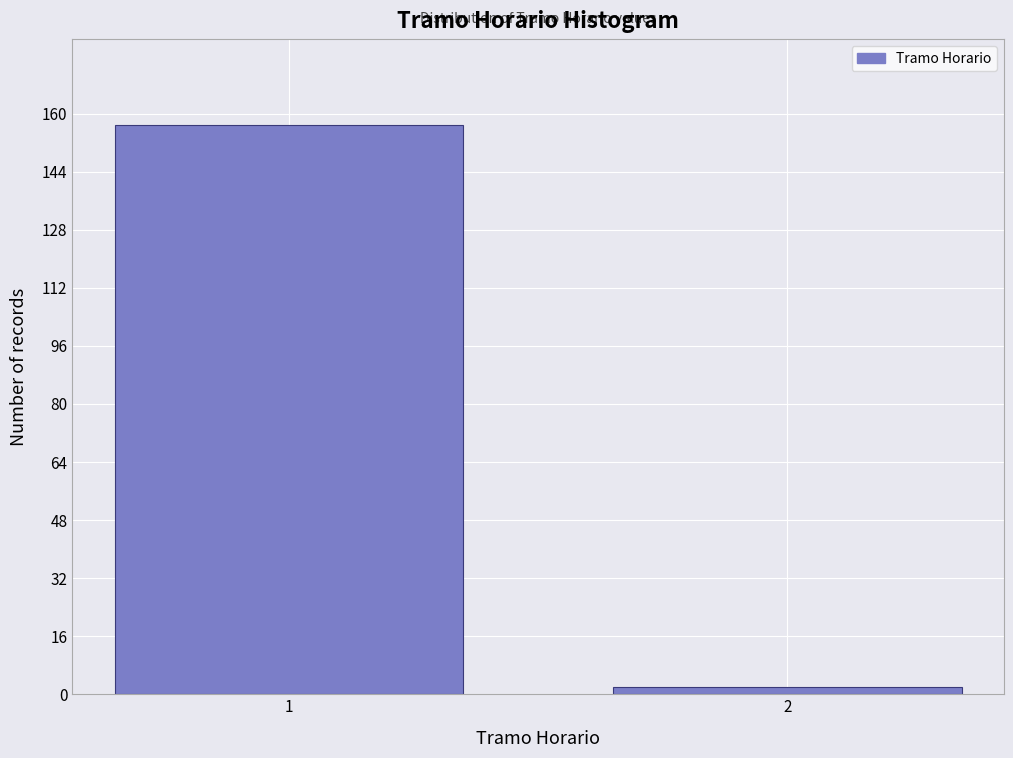

Reading left to right, what are all the values shown in this chart?

157	2